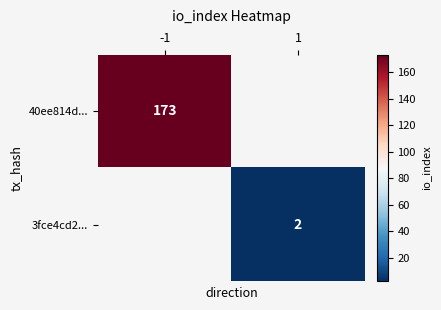

The value of 3fce4cd2... at 1 is 3. True or false?

False